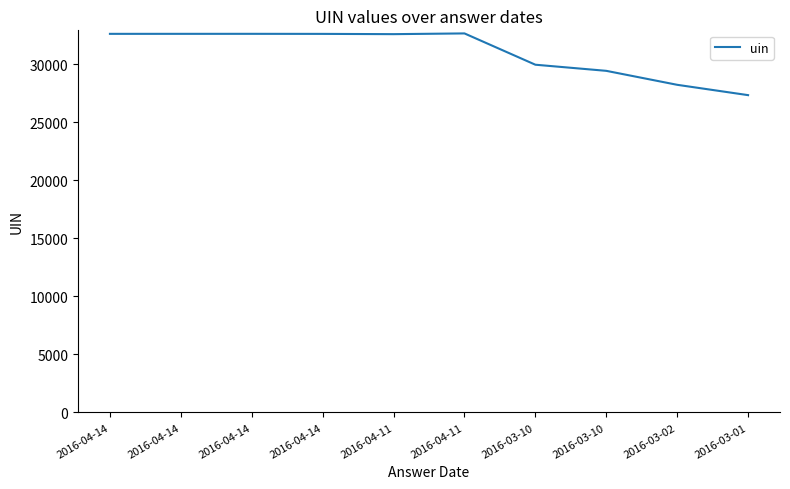

List the labels in order of value, largest first.

2016-04-11, 2016-04-14, 2016-04-14, 2016-04-14, 2016-04-14, 2016-04-11, 2016-03-10, 2016-03-10, 2016-03-02, 2016-03-01